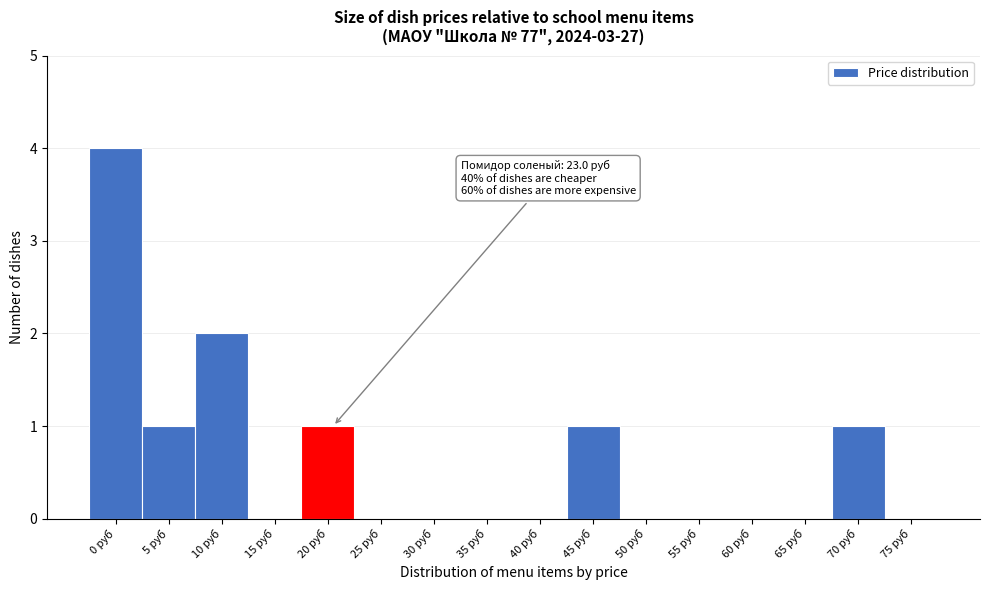

Reading left to right, list all the values displayed in this chart.

0 руб=4	5 руб=1	10 руб=2	15 руб=0	20 руб=1	25 руб=0	30 руб=0	35 руб=0	40 руб=0	45 руб=1	50 руб=0	55 руб=0	60 руб=0	65 руб=0	70 руб=1	75 руб=0